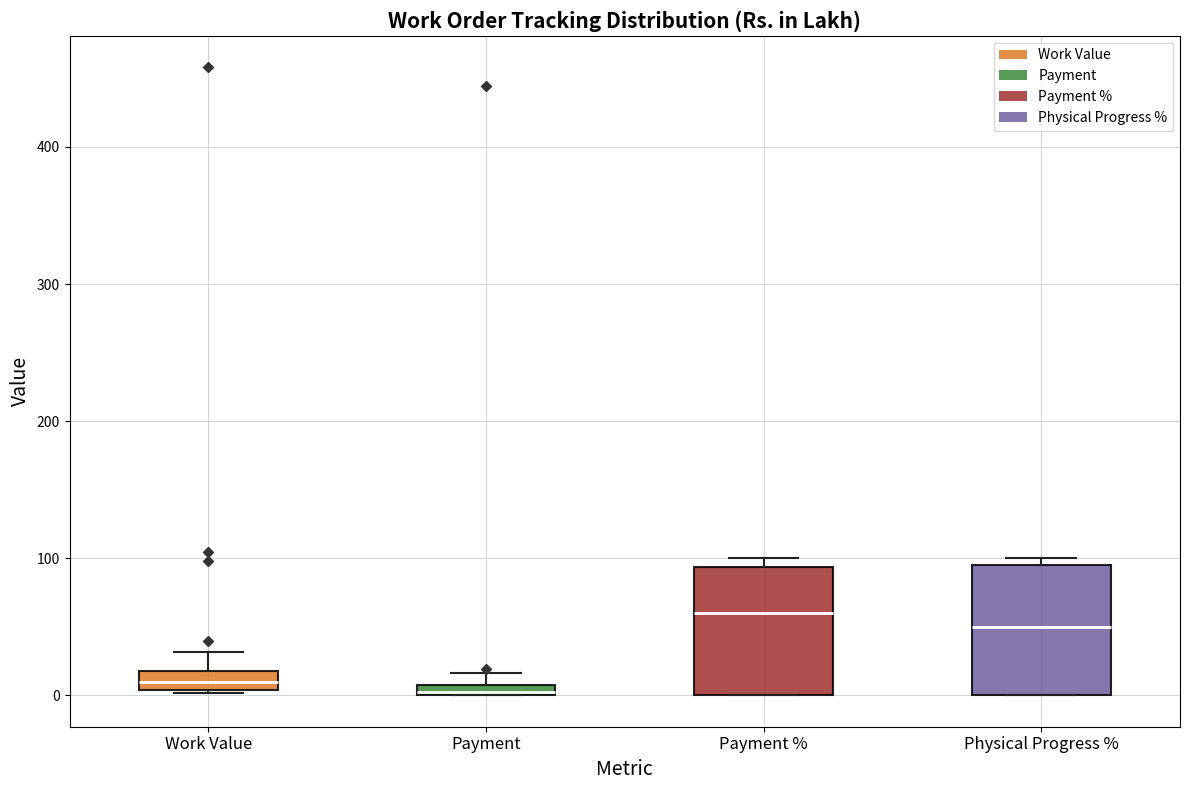

Which box's median line is the highest?

Payment %